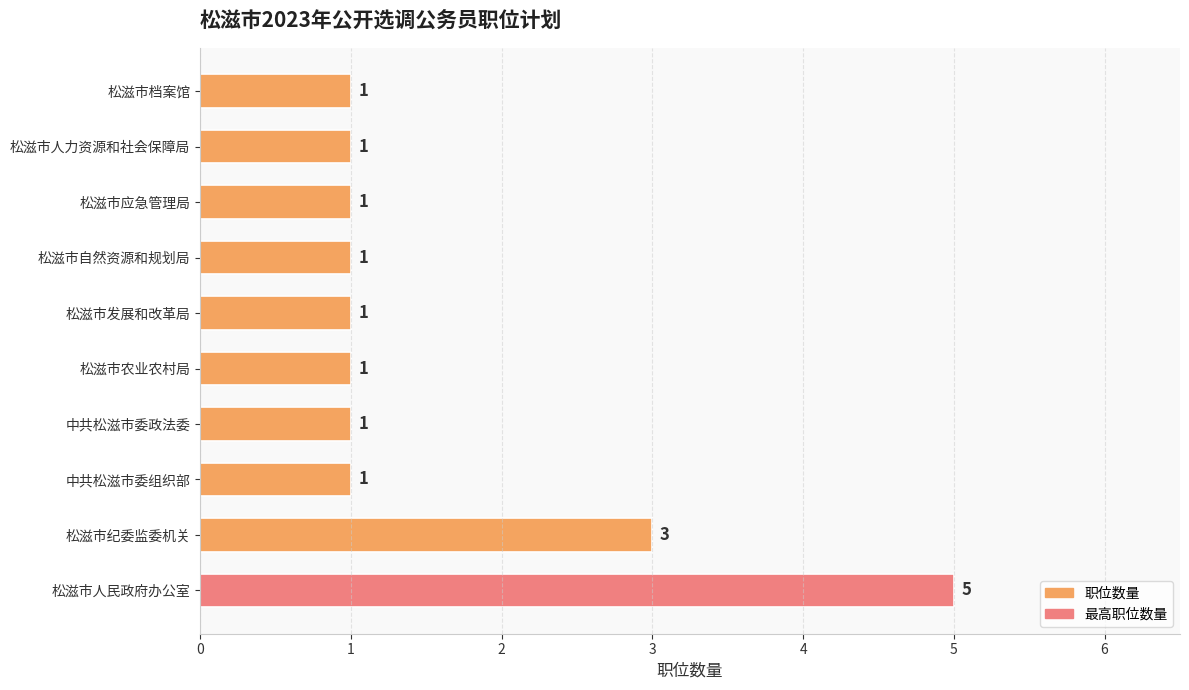

What is the sum of all values?

16